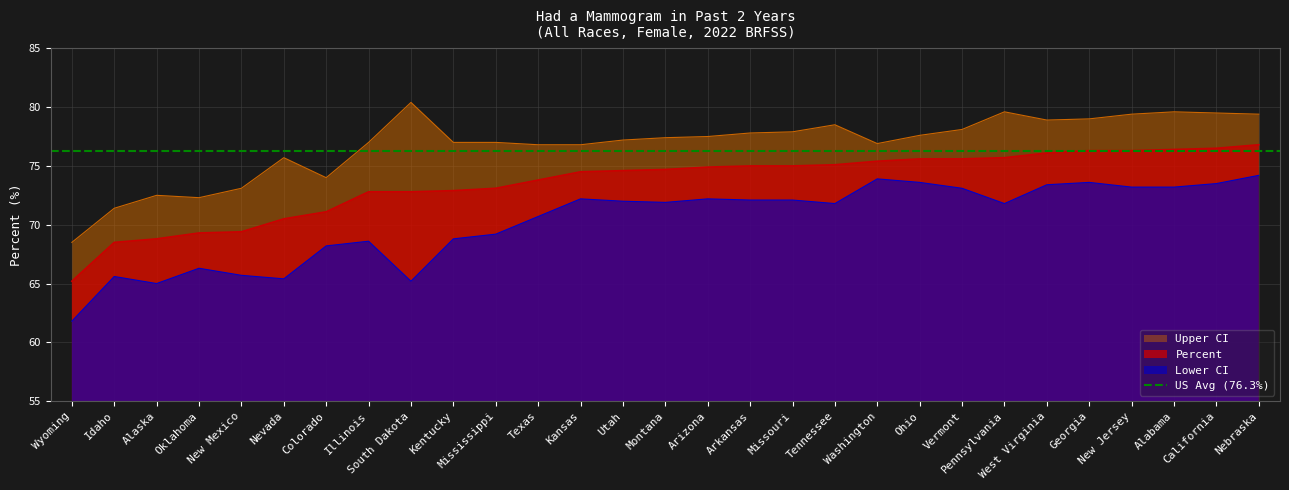

At which label does Percent first exceed 74?

Kansas